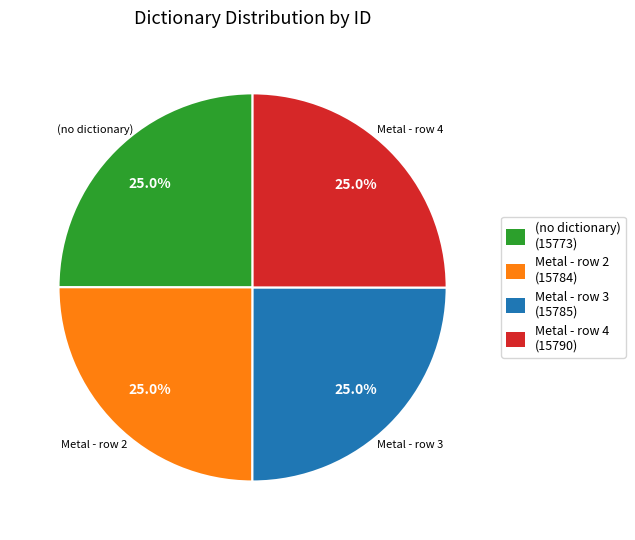

Approximately how many times larger is the value at Metal - row 4 compared to Metal - row 3?

1.0